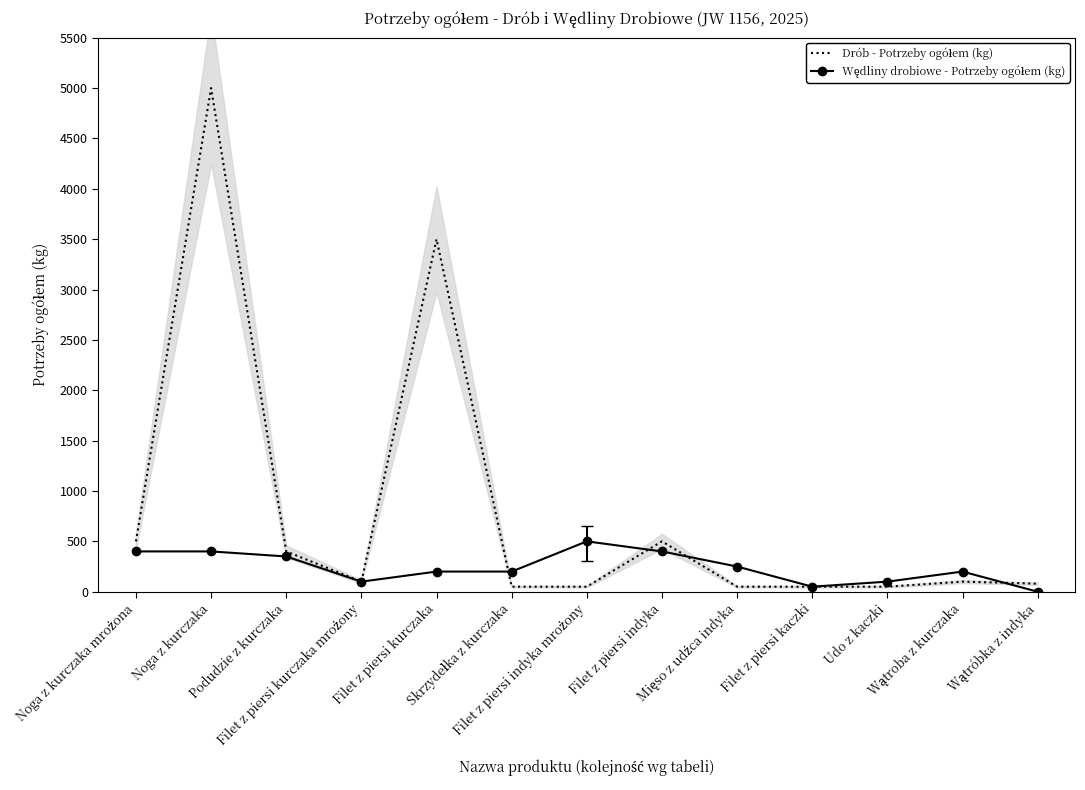

Rank the series by their average value, from highest to lowest.

Drób - Potrzeby ogółem (kg), Wędliny drobiowe - Potrzeby ogółem (kg)